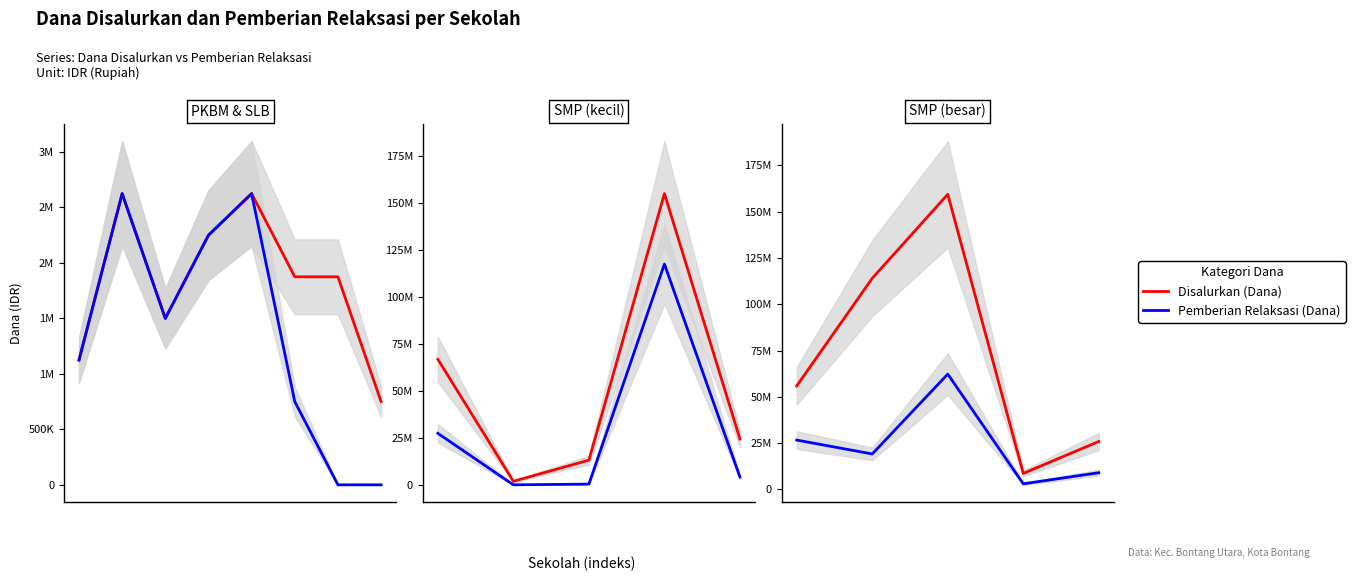

The value of Pemberian Relaksasi (Dana) at 1 is 19125000. True or false?

True